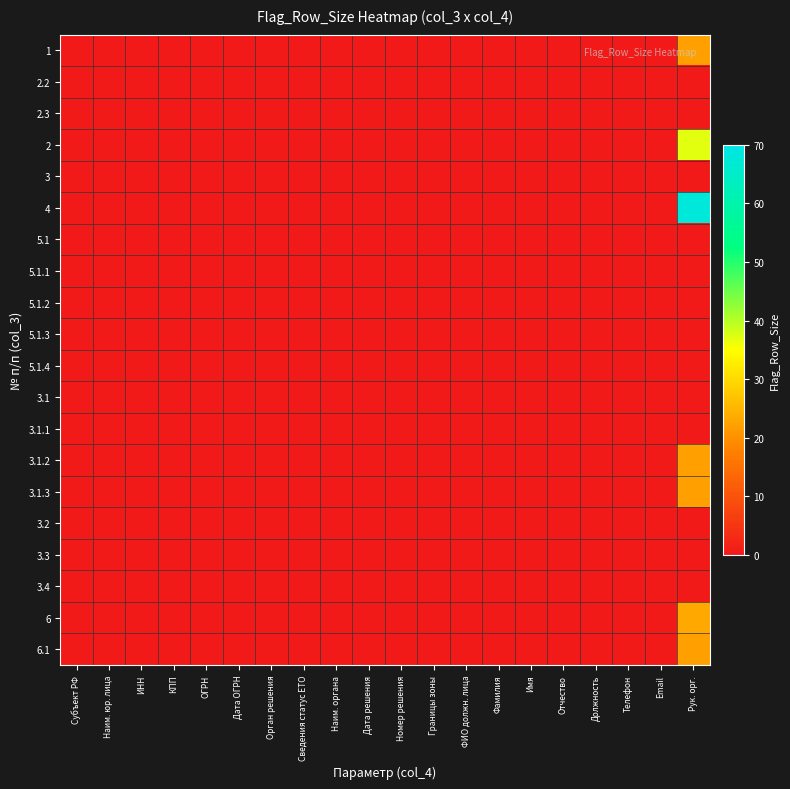

Reading left to right, list all the values displayed in this chart.

1: Субъект РФ=0	Наим. юр. лица=0	ИНН=0	КПП=0	ОГРН=0	Дата ОГРН=0	Орган решения=0	Сведения статус ЕТО=0	Наим. органа=0	Дата решения=0	Номер решения=0	Границы зоны=0	ФИО должн. лица=0	Фамилия=0	Имя=0	Отчество=0	Должность=0	Телефон=0	Email=0	Рук. орг.=22
2.2: Субъект РФ=0	Наим. юр. лица=0	ИНН=0	КПП=0	ОГРН=0	Дата ОГРН=0	Орган решения=0	Сведения статус ЕТО=0	Наим. органа=0	Дата решения=0	Номер решения=0	Границы зоны=0	ФИО должн. лица=0	Фамилия=0	Имя=0	Отчество=0	Должность=0	Телефон=0	Email=0	Рук. орг.=0
2.3: Субъект РФ=0	Наим. юр. лица=0	ИНН=0	КПП=0	ОГРН=0	Дата ОГРН=0	Орган решения=0	Сведения статус ЕТО=0	Наим. органа=0	Дата решения=0	Номер решения=0	Границы зоны=0	ФИО должн. лица=0	Фамилия=0	Имя=0	Отчество=0	Должность=0	Телефон=0	Email=0	Рук. орг.=0
2: Субъект РФ=0	Наим. юр. лица=0	ИНН=0	КПП=0	ОГРН=0	Дата ОГРН=0	Орган решения=0	Сведения статус ЕТО=0	Наим. органа=0	Дата решения=0	Номер решения=0	Границы зоны=0	ФИО должн. лица=0	Фамилия=0	Имя=0	Отчество=0	Должность=0	Телефон=0	Email=0	Рук. орг.=37
3: Субъект РФ=0	Наим. юр. лица=0	ИНН=0	КПП=0	ОГРН=0	Дата ОГРН=0	Орган решения=0	Сведения статус ЕТО=0	Наим. органа=0	Дата решения=0	Номер решения=0	Границы зоны=0	ФИО должн. лица=0	Фамилия=0	Имя=0	Отчество=0	Должность=0	Телефон=0	Email=0	Рук. орг.=0
4: Субъект РФ=0	Наим. юр. лица=0	ИНН=0	КПП=0	ОГРН=0	Дата ОГРН=0	Орган решения=0	Сведения статус ЕТО=0	Наим. органа=0	Дата решения=0	Номер решения=0	Границы зоны=0	ФИО должн. лица=0	Фамилия=0	Имя=0	Отчество=0	Должность=0	Телефон=0	Email=0	Рук. орг.=68
5.1: Субъект РФ=0	Наим. юр. лица=0	ИНН=0	КПП=0	ОГРН=0	Дата ОГРН=0	Орган решения=0	Сведения статус ЕТО=0	Наим. органа=0	Дата решения=0	Номер решения=0	Границы зоны=0	ФИО должн. лица=0	Фамилия=0	Имя=0	Отчество=0	Должность=0	Телефон=0	Email=0	Рук. орг.=0
5.1.1: Субъект РФ=0	Наим. юр. лица=0	ИНН=0	КПП=0	ОГРН=0	Дата ОГРН=0	Орган решения=0	Сведения статус ЕТО=0	Наим. органа=0	Дата решения=0	Номер решения=0	Границы зоны=0	ФИО должн. лица=0	Фамилия=0	Имя=0	Отчество=0	Должность=0	Телефон=0	Email=0	Рук. орг.=0
5.1.2: Субъект РФ=0	Наим. юр. лица=0	ИНН=0	КПП=0	ОГРН=0	Дата ОГРН=0	Орган решения=0	Сведения статус ЕТО=0	Наим. органа=0	Дата решения=0	Номер решения=0	Границы зоны=0	ФИО должн. лица=0	Фамилия=0	Имя=0	Отчество=0	Должность=0	Телефон=0	Email=0	Рук. орг.=0
5.1.3: Субъект РФ=0	Наим. юр. лица=0	ИНН=0	КПП=0	ОГРН=0	Дата ОГРН=0	Орган решения=0	Сведения статус ЕТО=0	Наим. органа=0	Дата решения=0	Номер решения=0	Границы зоны=0	ФИО должн. лица=0	Фамилия=0	Имя=0	Отчество=0	Должность=0	Телефон=0	Email=0	Рук. орг.=0
5.1.4: Субъект РФ=0	Наим. юр. лица=0	ИНН=0	КПП=0	ОГРН=0	Дата ОГРН=0	Орган решения=0	Сведения статус ЕТО=0	Наим. органа=0	Дата решения=0	Номер решения=0	Границы зоны=0	ФИО должн. лица=0	Фамилия=0	Имя=0	Отчество=0	Должность=0	Телефон=0	Email=0	Рук. орг.=0
3.1: Субъект РФ=0	Наим. юр. лица=0	ИНН=0	КПП=0	ОГРН=0	Дата ОГРН=0	Орган решения=0	Сведения статус ЕТО=0	Наим. органа=0	Дата решения=0	Номер решения=0	Границы зоны=0	ФИО должн. лица=0	Фамилия=0	Имя=0	Отчество=0	Должность=0	Телефон=0	Email=0	Рук. орг.=0
3.1.1: Субъект РФ=0	Наим. юр. лица=0	ИНН=0	КПП=0	ОГРН=0	Дата ОГРН=0	Орган решения=0	Сведения статус ЕТО=0	Наим. органа=0	Дата решения=0	Номер решения=0	Границы зоны=0	ФИО должн. лица=0	Фамилия=0	Имя=0	Отчество=0	Должность=0	Телефон=0	Email=0	Рук. орг.=0
3.1.2: Субъект РФ=0	Наим. юр. лица=0	ИНН=0	КПП=0	ОГРН=0	Дата ОГРН=0	Орган решения=0	Сведения статус ЕТО=0	Наим. органа=0	Дата решения=0	Номер решения=0	Границы зоны=0	ФИО должн. лица=0	Фамилия=0	Имя=0	Отчество=0	Должность=0	Телефон=0	Email=0	Рук. орг.=22
3.1.3: Субъект РФ=0	Наим. юр. лица=0	ИНН=0	КПП=0	ОГРН=0	Дата ОГРН=0	Орган решения=0	Сведения статус ЕТО=0	Наим. органа=0	Дата решения=0	Номер решения=0	Границы зоны=0	ФИО должн. лица=0	Фамилия=0	Имя=0	Отчество=0	Должность=0	Телефон=0	Email=0	Рук. орг.=22
3.2: Субъект РФ=0	Наим. юр. лица=0	ИНН=0	КПП=0	ОГРН=0	Дата ОГРН=0	Орган решения=0	Сведения статус ЕТО=0	Наим. органа=0	Дата решения=0	Номер решения=0	Границы зоны=0	ФИО должн. лица=0	Фамилия=0	Имя=0	Отчество=0	Должность=0	Телефон=0	Email=0	Рук. орг.=0
3.3: Субъект РФ=0	Наим. юр. лица=0	ИНН=0	КПП=0	ОГРН=0	Дата ОГРН=0	Орган решения=0	Сведения статус ЕТО=0	Наим. органа=0	Дата решения=0	Номер решения=0	Границы зоны=0	ФИО должн. лица=0	Фамилия=0	Имя=0	Отчество=0	Должность=0	Телефон=0	Email=0	Рук. орг.=0
3.4: Субъект РФ=0	Наим. юр. лица=0	ИНН=0	КПП=0	ОГРН=0	Дата ОГРН=0	Орган решения=0	Сведения статус ЕТО=0	Наим. органа=0	Дата решения=0	Номер решения=0	Границы зоны=0	ФИО должн. лица=0	Фамилия=0	Имя=0	Отчество=0	Должность=0	Телефон=0	Email=0	Рук. орг.=0
6: Субъект РФ=0	Наим. юр. лица=0	ИНН=0	КПП=0	ОГРН=0	Дата ОГРН=0	Орган решения=0	Сведения статус ЕТО=0	Наим. органа=0	Дата решения=0	Номер решения=0	Границы зоны=0	ФИО должн. лица=0	Фамилия=0	Имя=0	Отчество=0	Должность=0	Телефон=0	Email=0	Рук. орг.=23
6.1: Субъект РФ=0	Наим. юр. лица=0	ИНН=0	КПП=0	ОГРН=0	Дата ОГРН=0	Орган решения=0	Сведения статус ЕТО=0	Наим. органа=0	Дата решения=0	Номер решения=0	Границы зоны=0	ФИО должн. лица=0	Фамилия=0	Имя=0	Отчество=0	Должность=0	Телефон=0	Email=0	Рук. орг.=22